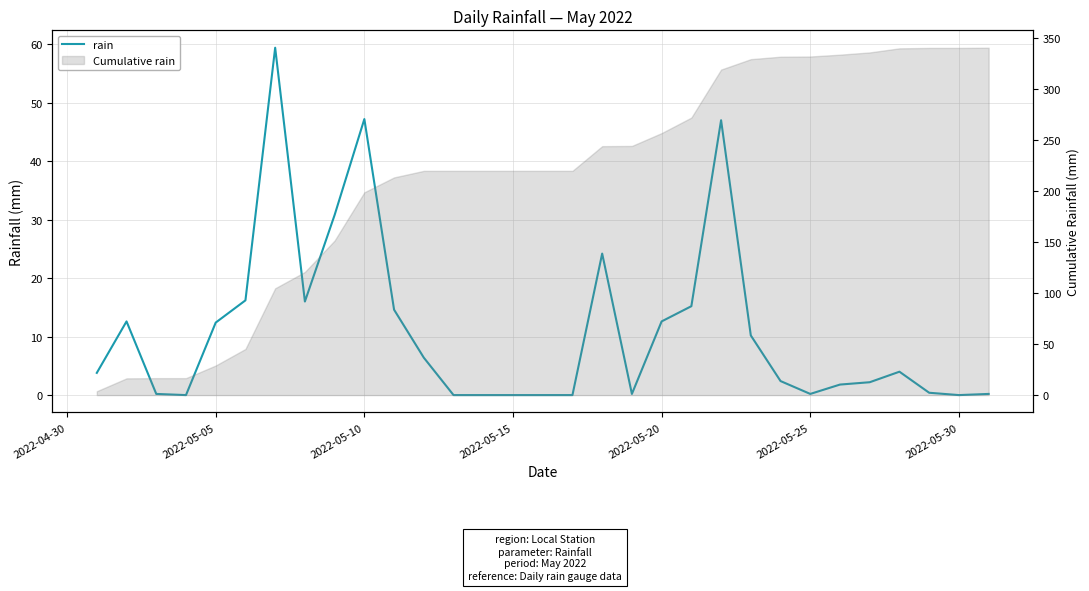

What is the sum of all values?

340.2